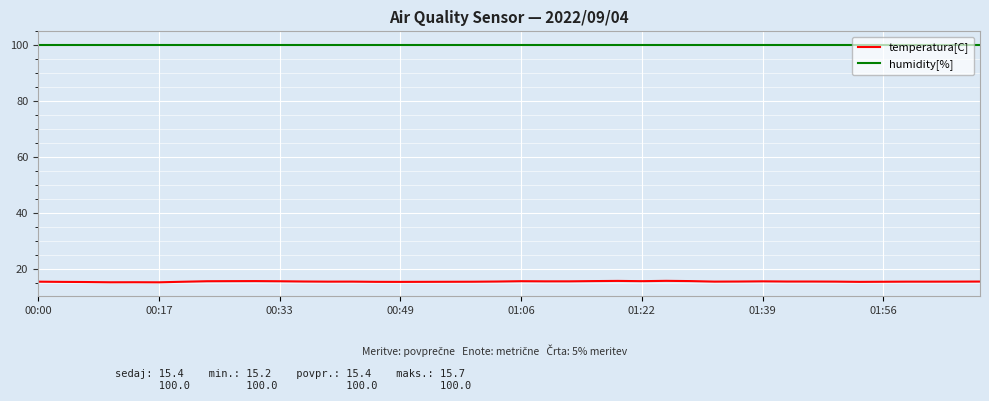

Does the chart display data point markers on the line(s)?

No